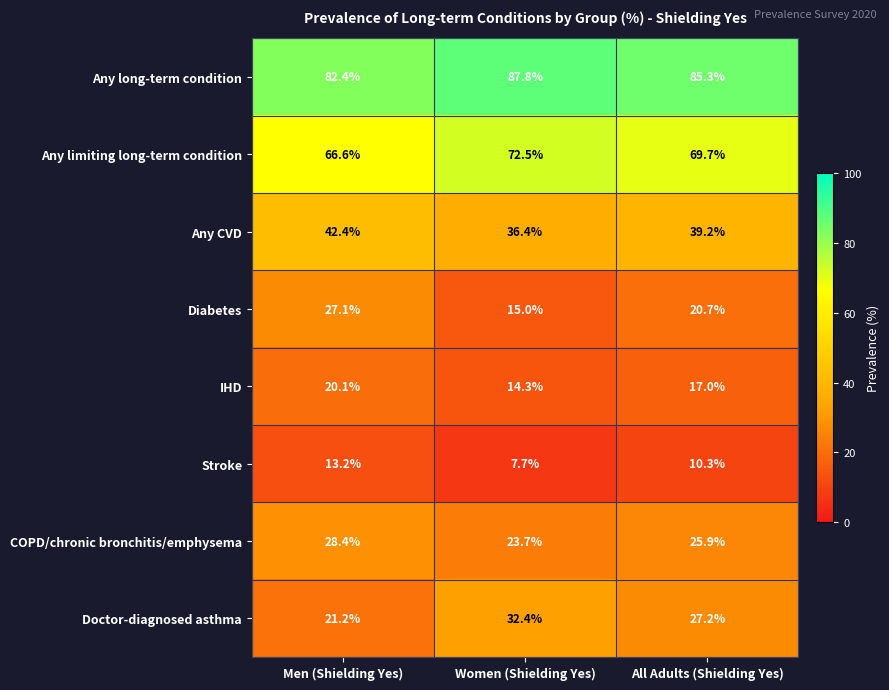

What is the difference between the maximum and minimum values in the Diabetes series?

12.1